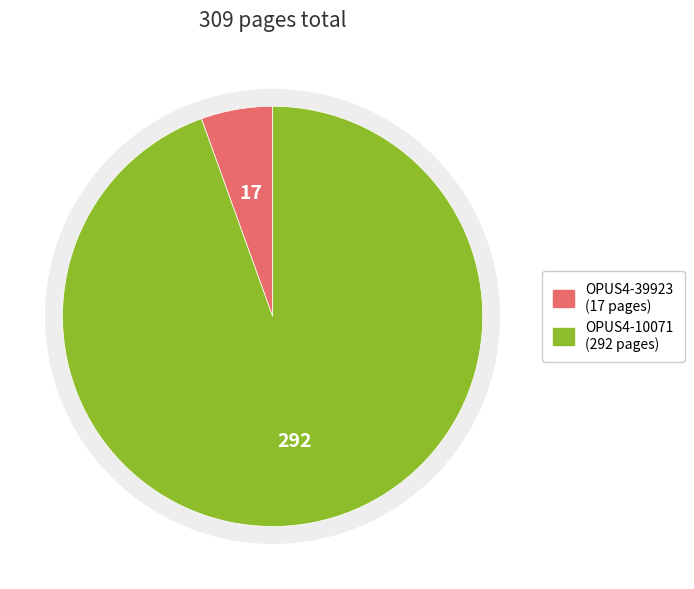

The OPUS4-10071 slice represents 99% of the pie. True or false?

False